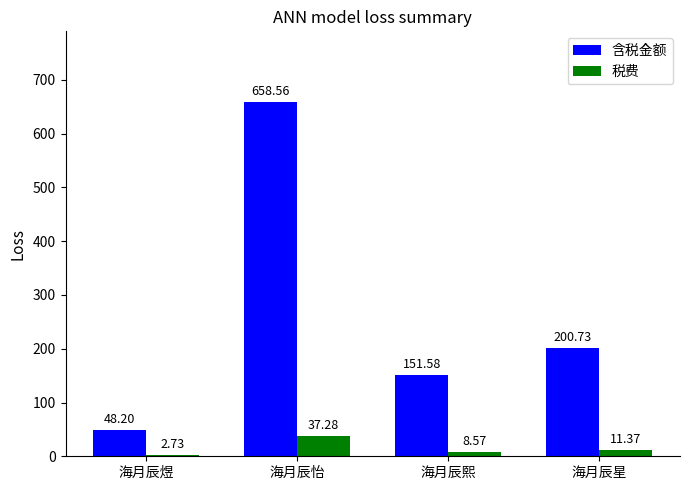

What is the difference between the highest and lowest values at 海月辰怡?

621.3